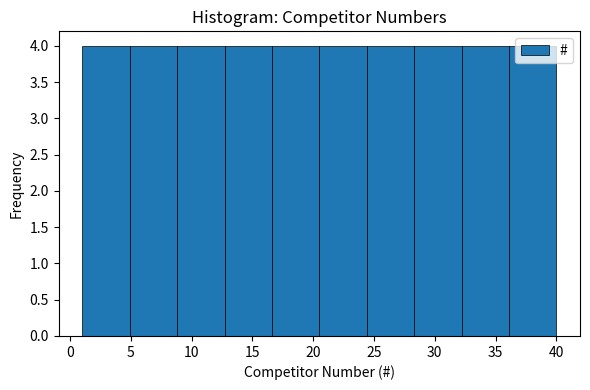

How tall is the bar that spans 36.1 to 40.0 on the x-axis? Neither the bar edges nor the heights are printed on the chart, so give them approximately, as read against the axes.

4